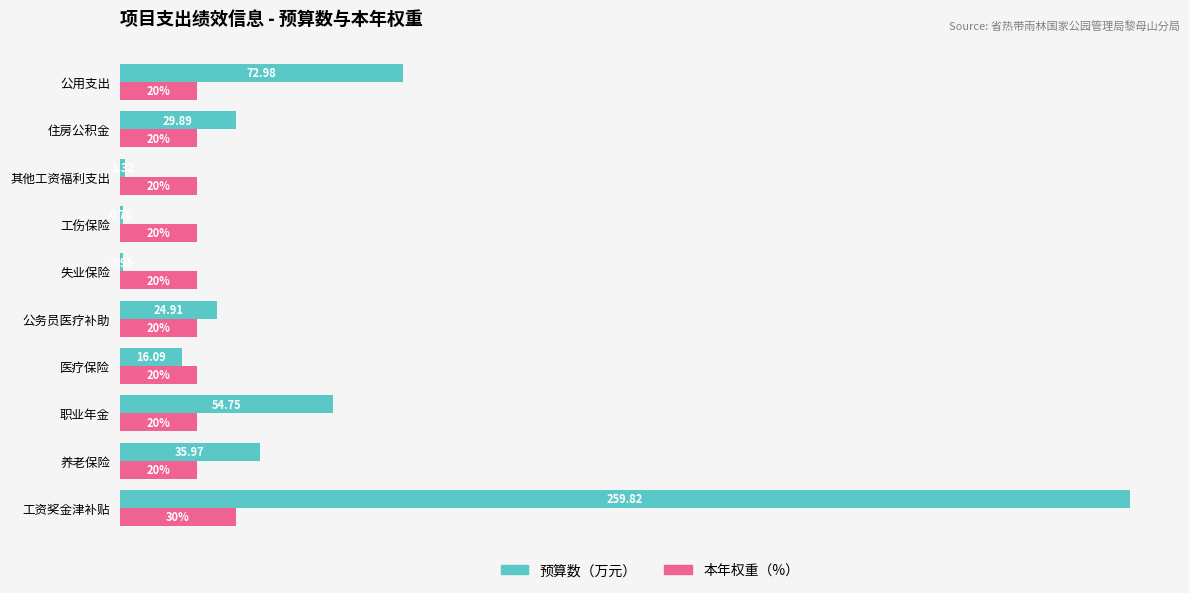

Which series has the largest total across all categories?

预算数（万元）